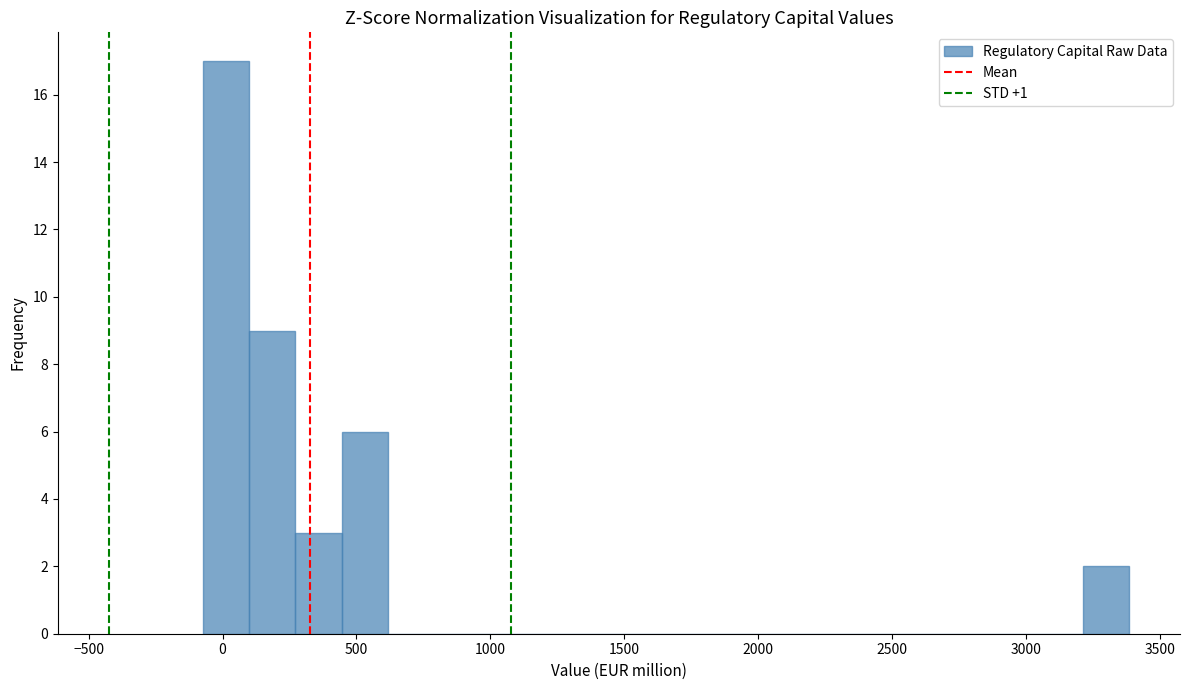

Around what value on the x-axis is the tallest bar? Give the approximate position of its centre, as read against the axis.

0